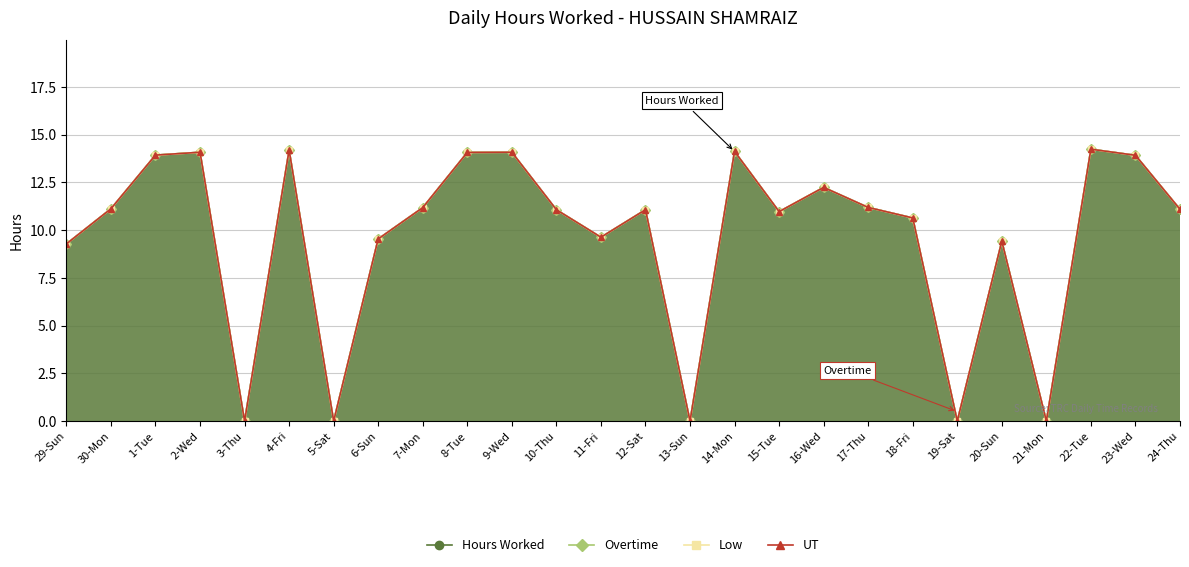

At which category does the chart reach its peak across all series?

22-Tue